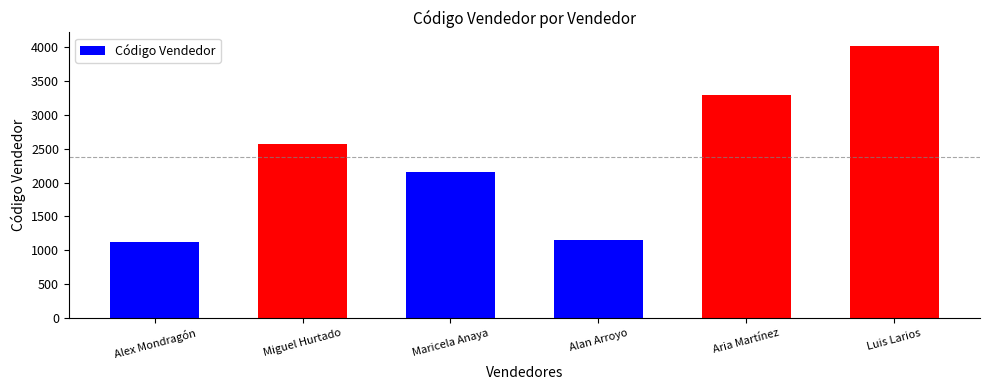

What is the label of the 3rd bar from the right?

Alan Arroyo